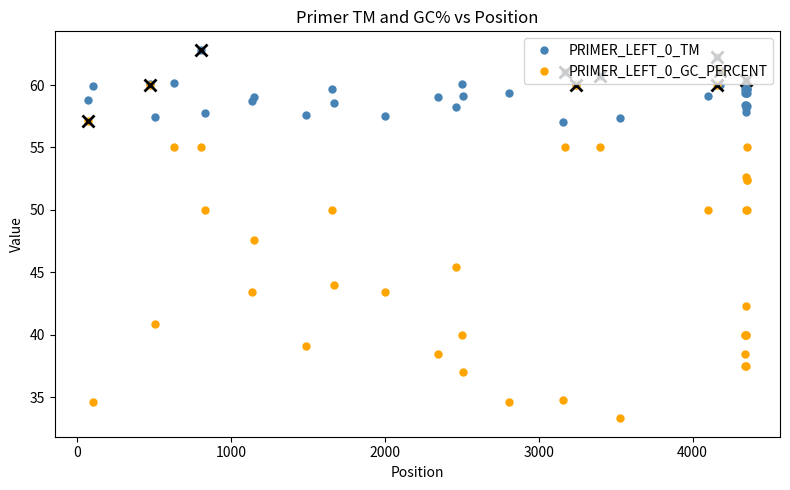

What is the difference between the maximum and minimum values in the PRIMER_LEFT_0_TM series?

5.8